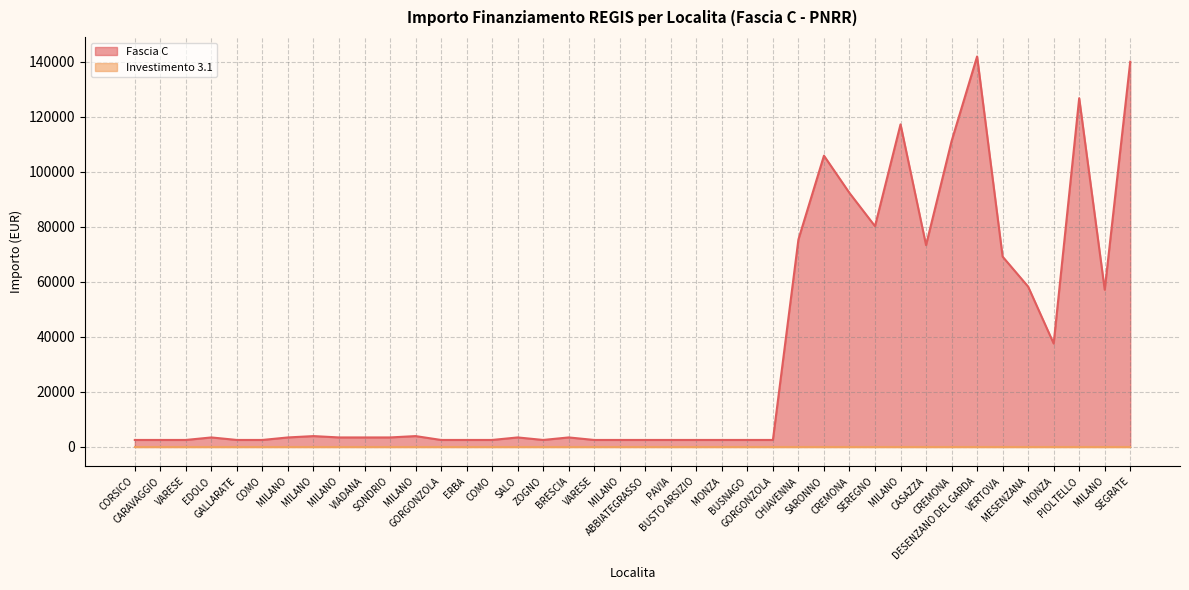

Where is the first local minimum?

ZOGNO